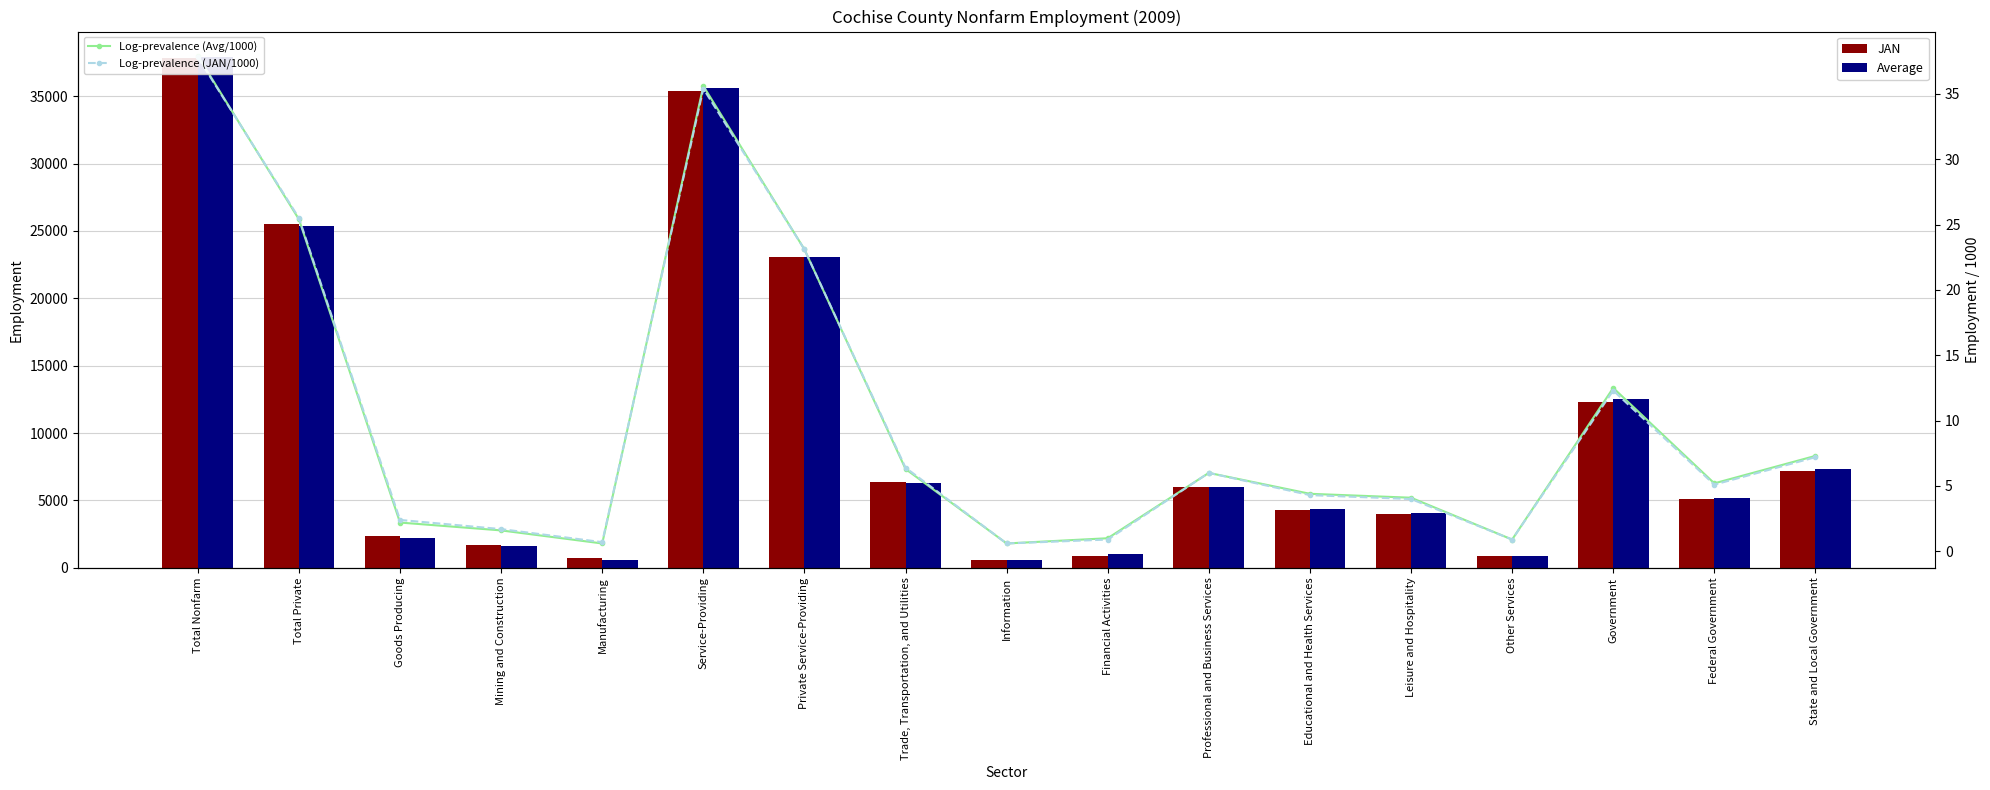

The value of Log-prevalence (JAN/1000) at Leisure and Hospitality is 4.0. True or false?

True